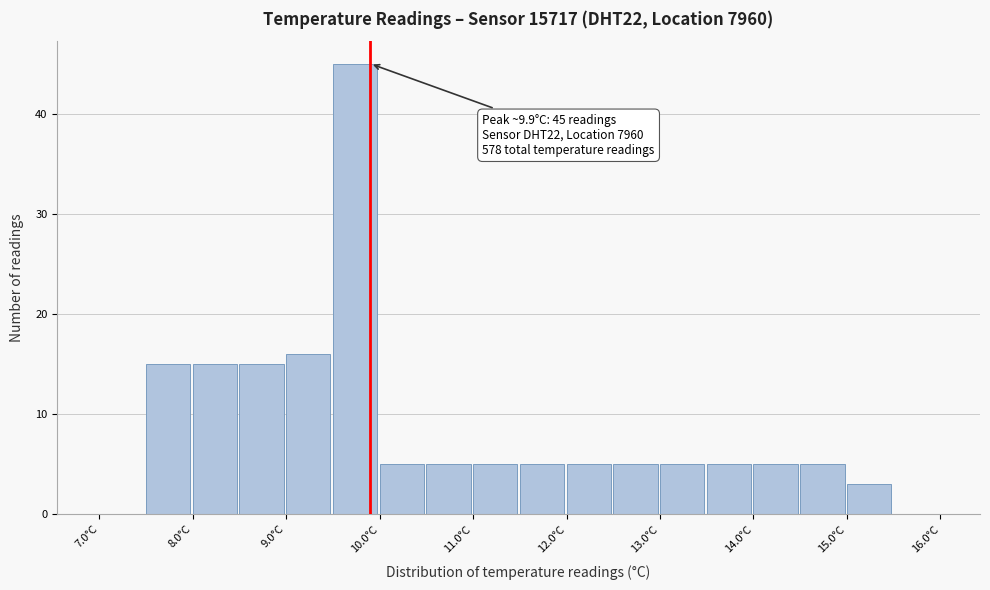

Which range on the x-axis has the tallest bar?

9.5 to 10.0